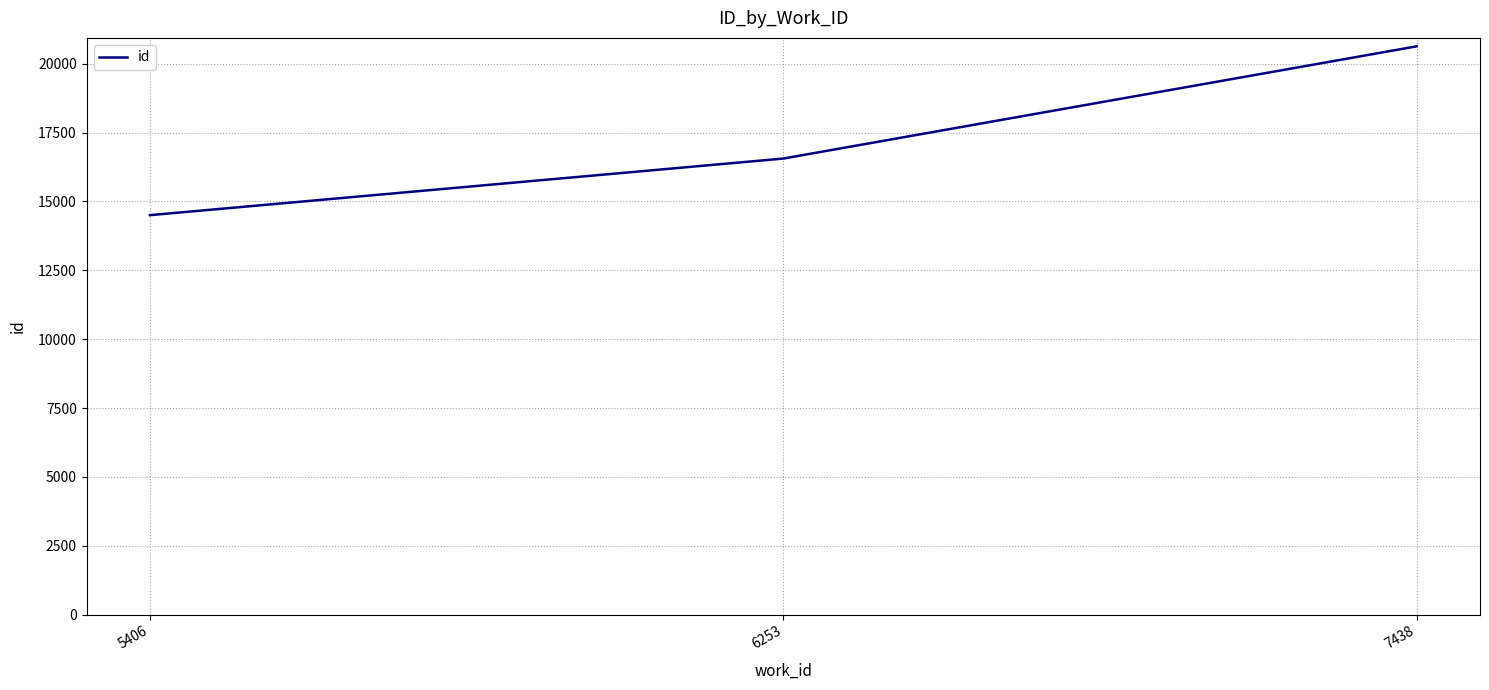

Between 6253 and 5406, which is larger?

6253